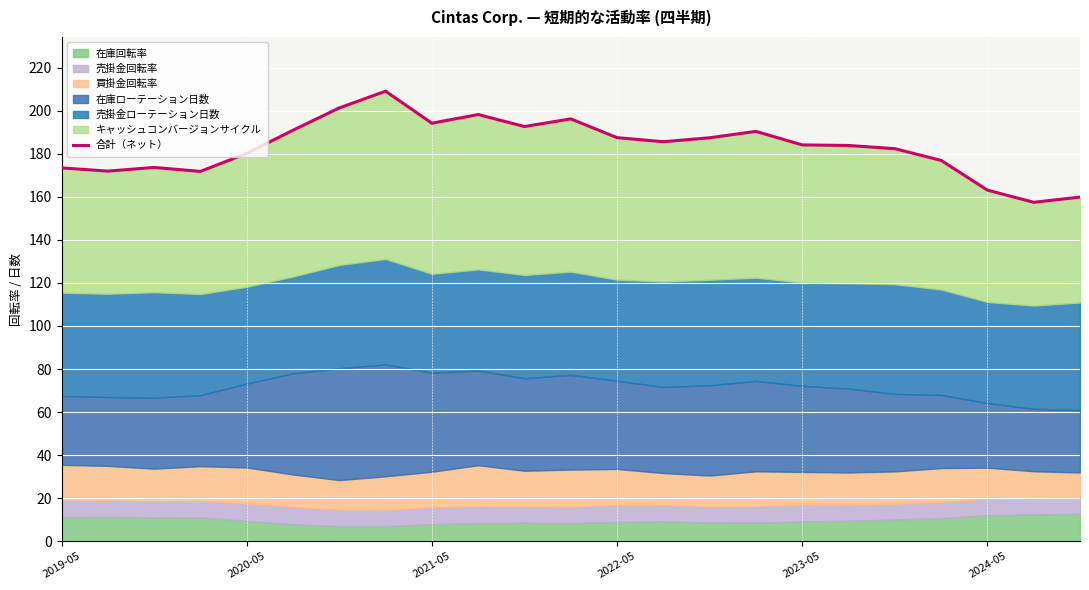

What is the difference between the maximum and minimum values?

51.6